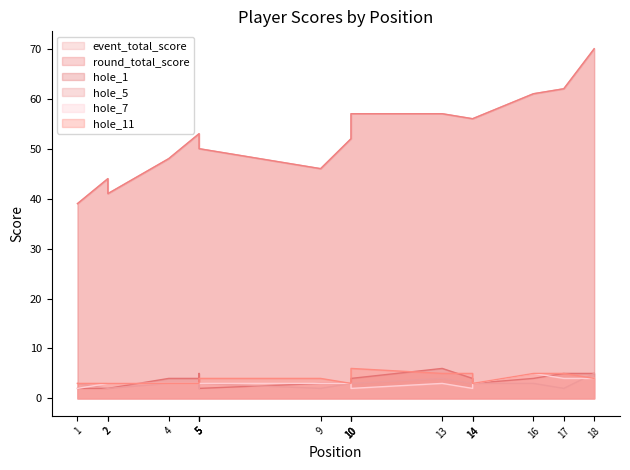

True or false: hole_1 and event_total_score intersect in this chart.

False